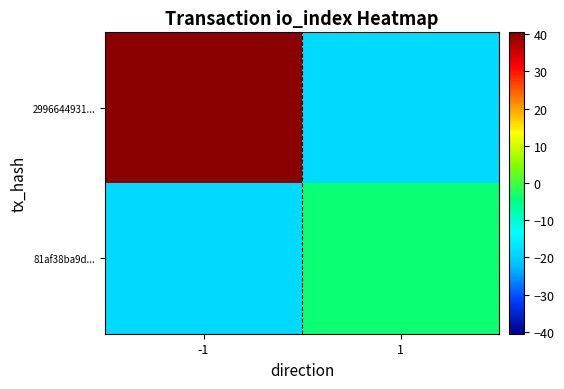

What is the minimum value shown in the chart?

-18.5